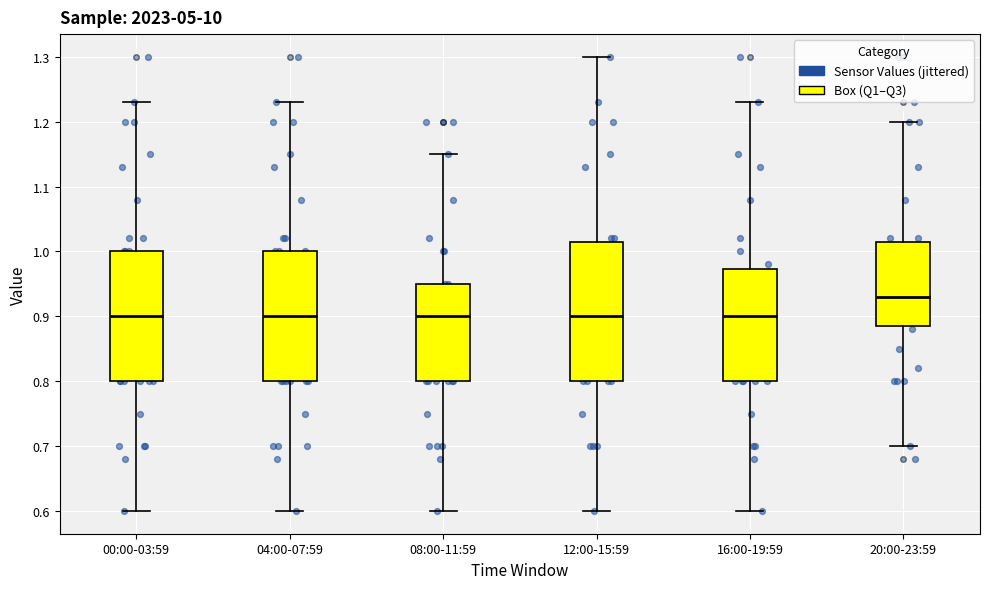

Reading left to right, read every box against the y-axis: the position of its median line, the range the box covers, and the ends of its whiskers. The values are not printed on the chart, so give them approximately, as read against the axis.

00:00-03:59: median 0.90, box 0.80 to 1.00, whiskers 0.60 to 1.23
04:00-07:59: median 0.90, box 0.80 to 1.00, whiskers 0.60 to 1.23
08:00-11:59: median 0.90, box 0.80 to 0.95, whiskers 0.60 to 1.15
12:00-15:59: median 0.90, box 0.80 to 1.02, whiskers 0.60 to 1.30
16:00-19:59: median 0.90, box 0.80 to 0.97, whiskers 0.60 to 1.23
20:00-23:59: median 0.93, box 0.89 to 1.02, whiskers 0.70 to 1.20